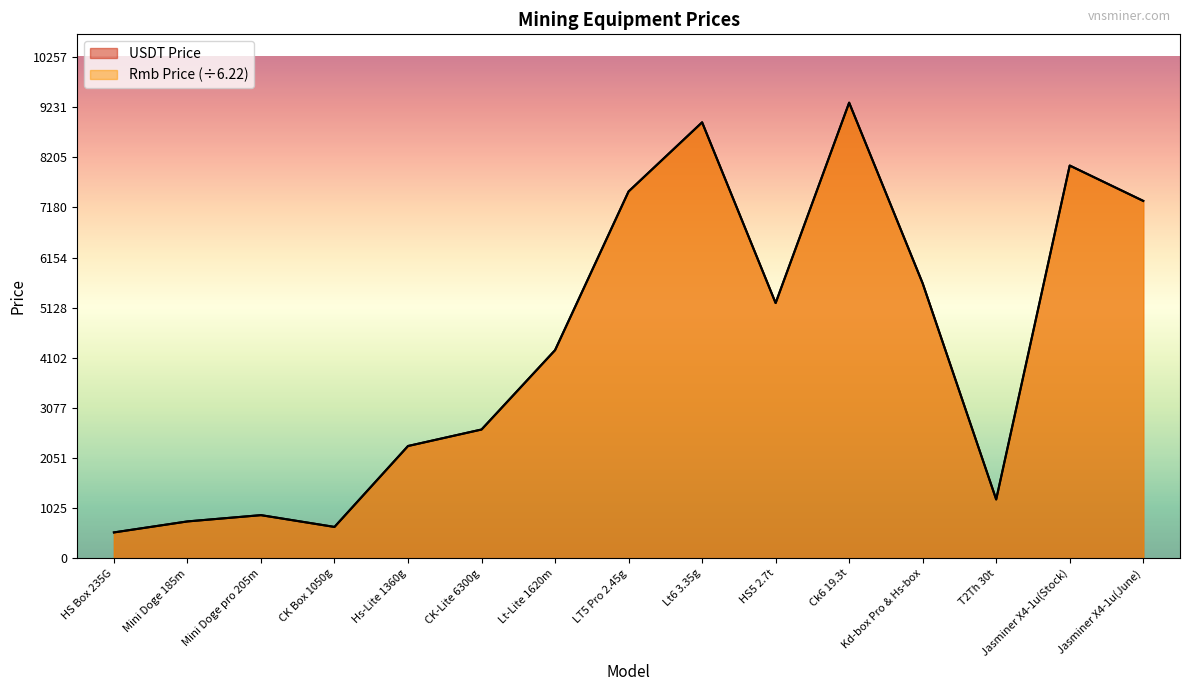

Is the value of USDT Price at Hs-Lite 1360g greater than the value of Rmb Price at Lt-Lite 1620m?

No